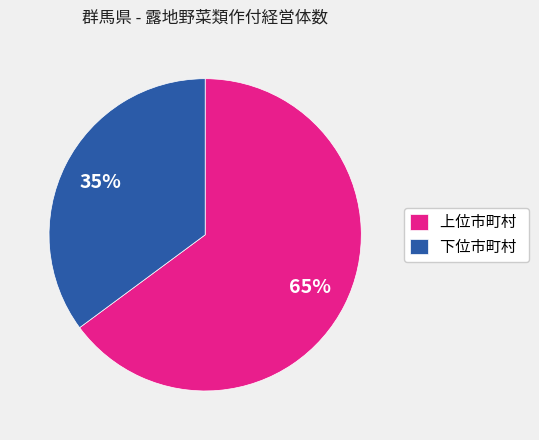

To the nearest percent, what is the difference between the largest and smallest slice percentages?

30%